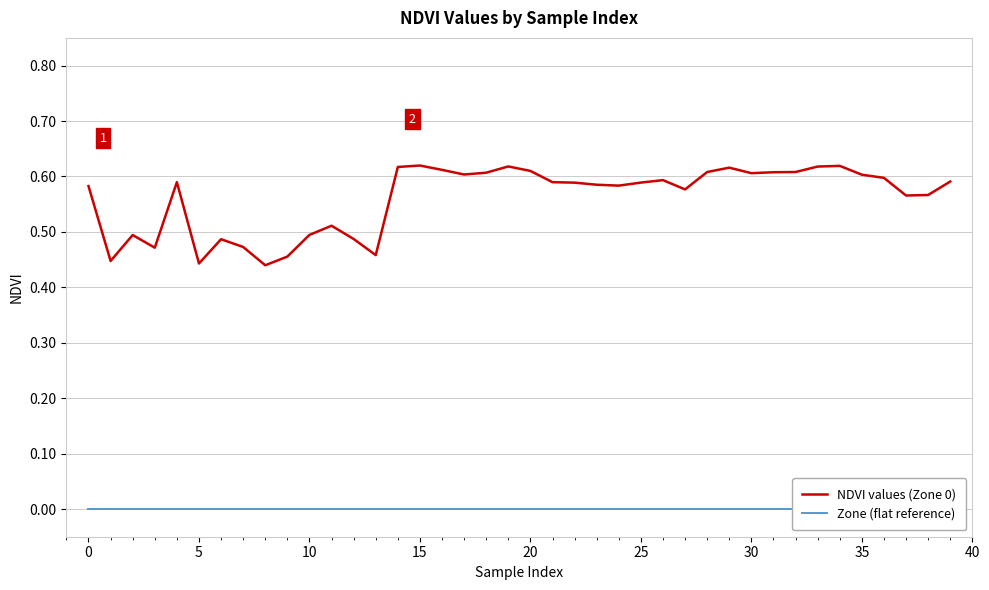

At 39, list the series in order from largest to smallest.

NDVI values (Zone 0), Zone (flat reference)